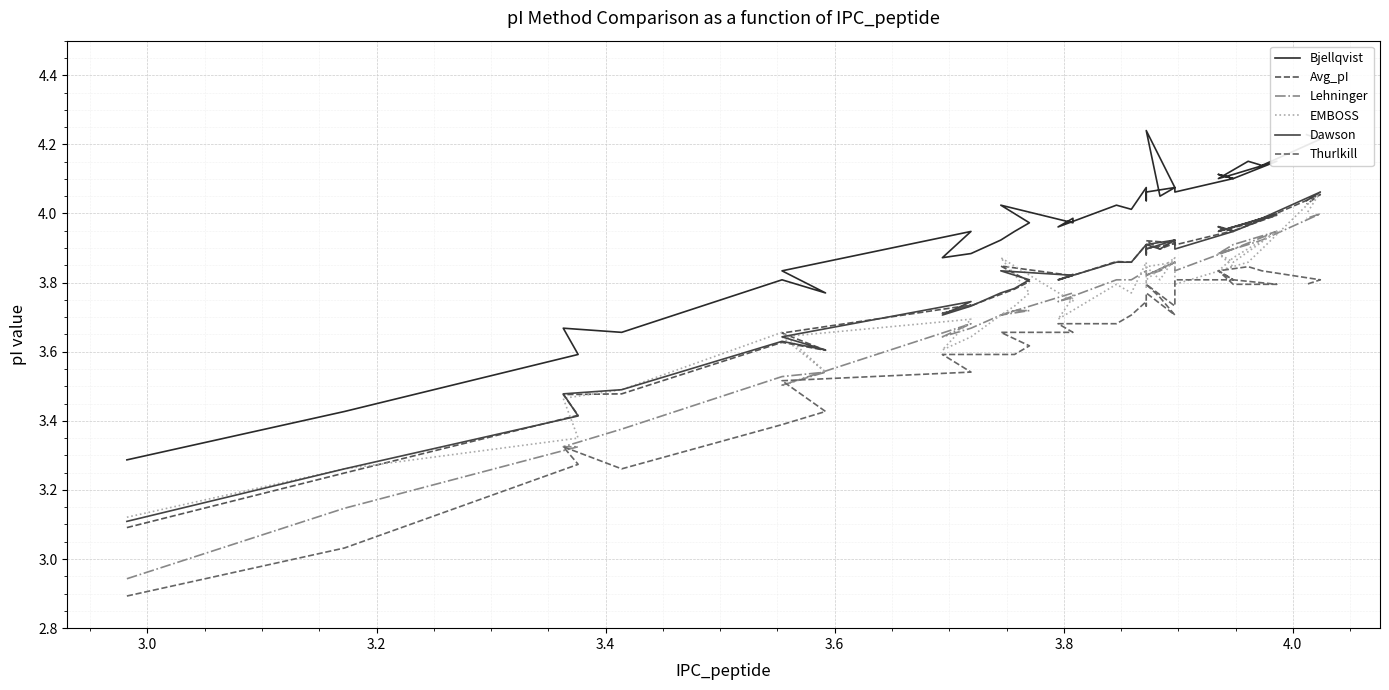

What are all the series names shown in the legend?

Bjellqvist, Avg_pI, Lehninger, EMBOSS, Dawson, Thurlkill